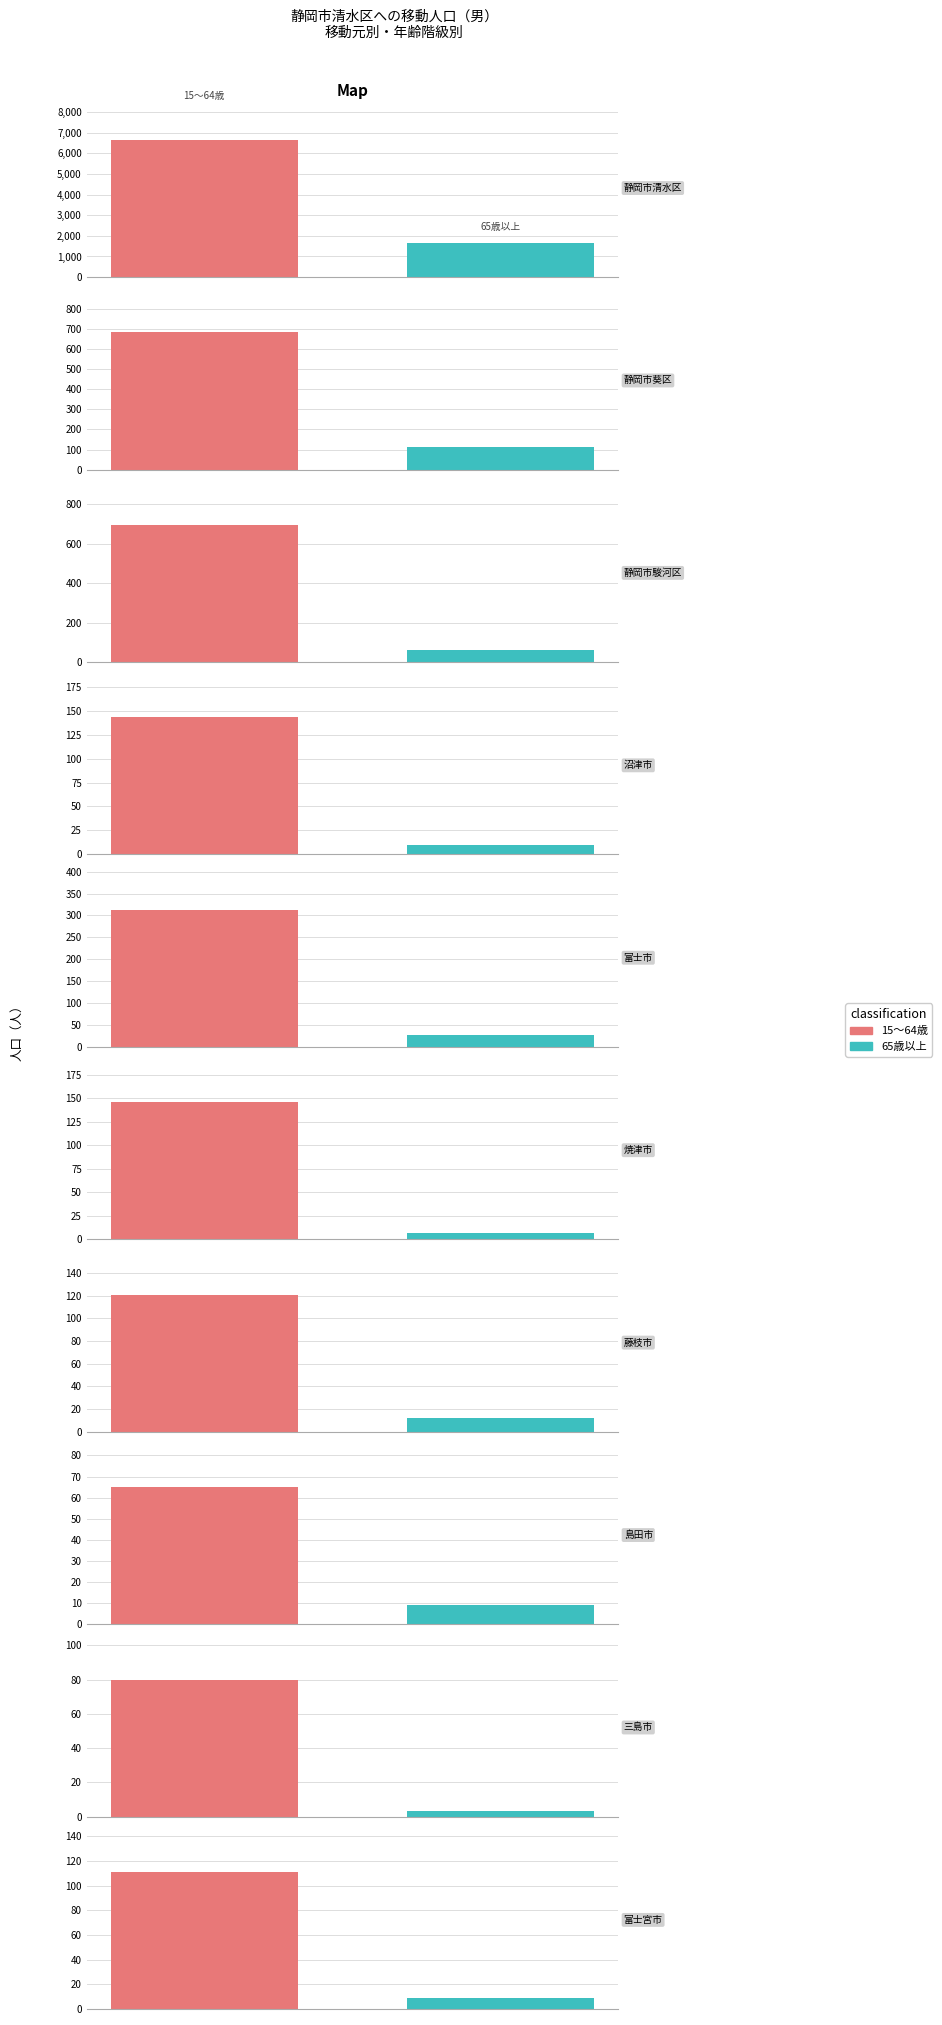

Are the bars grouped side by side (vs. stacked)?

Yes